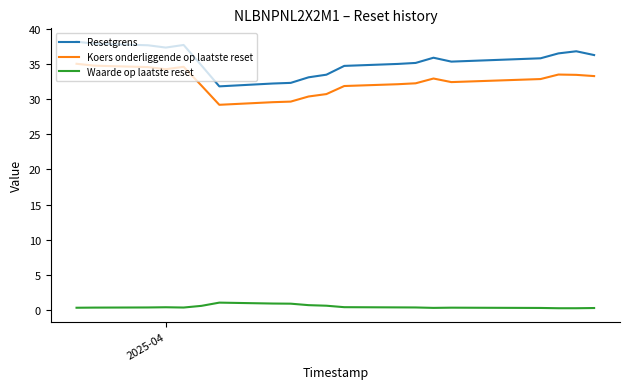

Which series has the largest range (max minus min)?

Resetgrens